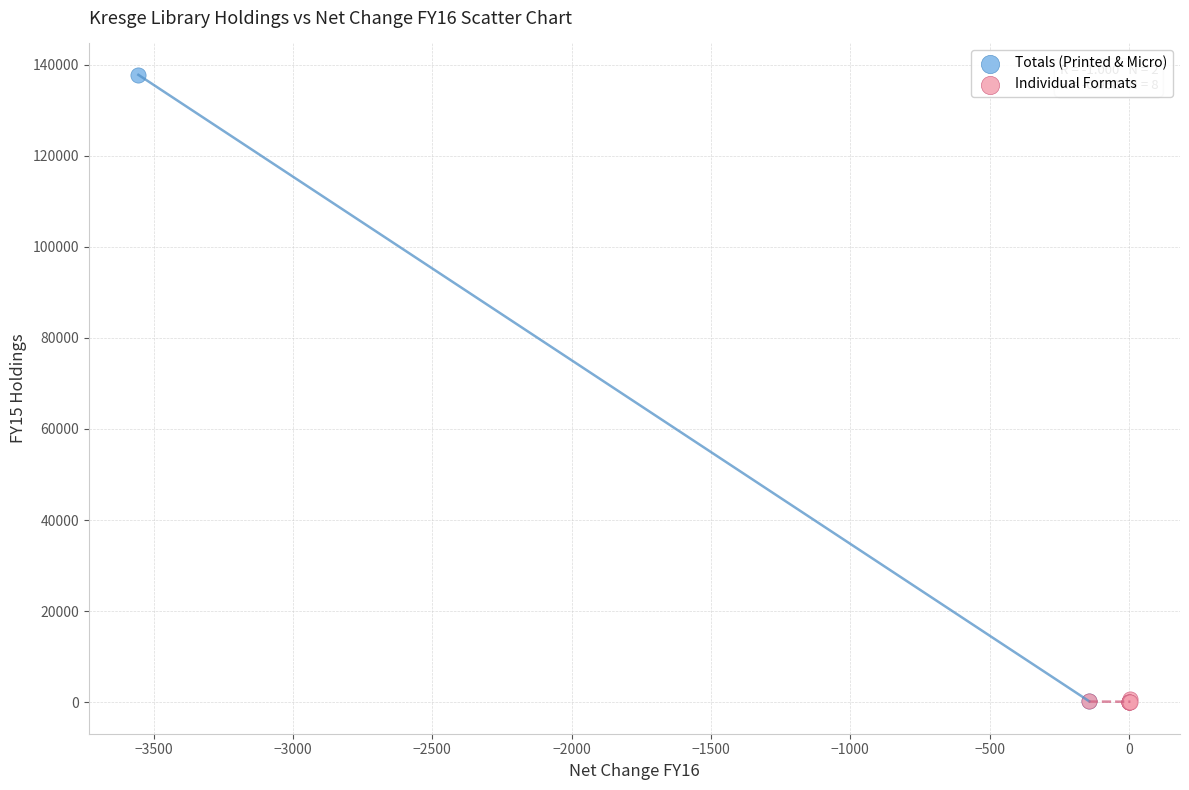

What are all the series names shown in the legend?

Totals (Printed & Micro), Individual Formats